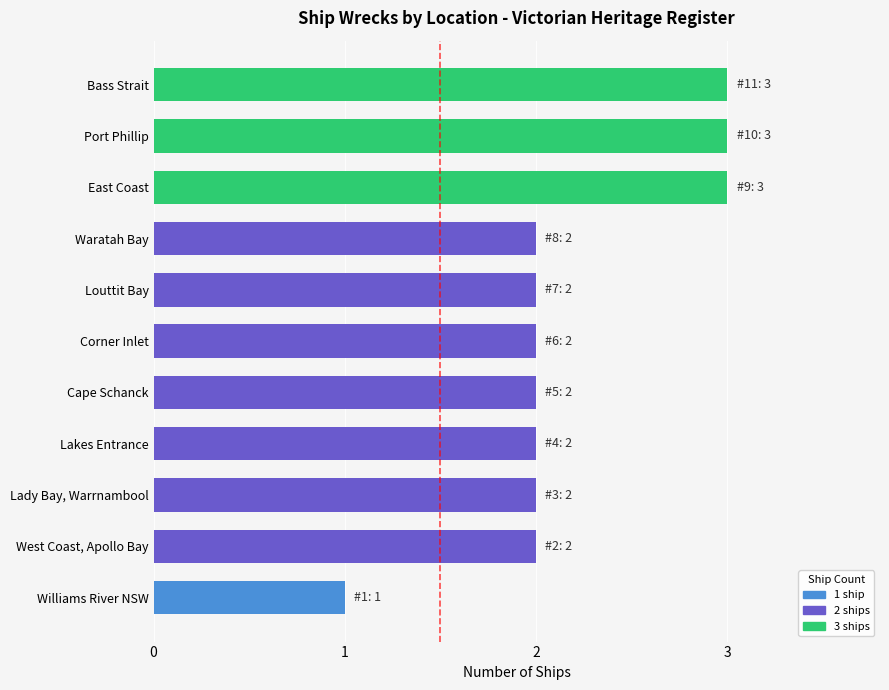

What is the sum of all values?

24